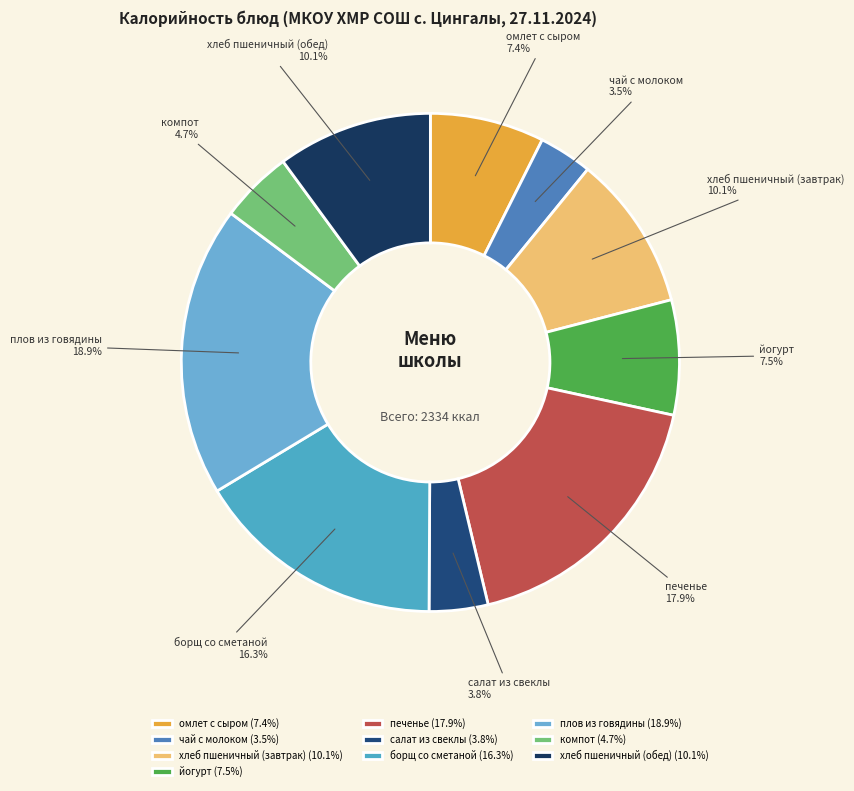

What percentage is NOT represented by йогурт?

92.5%